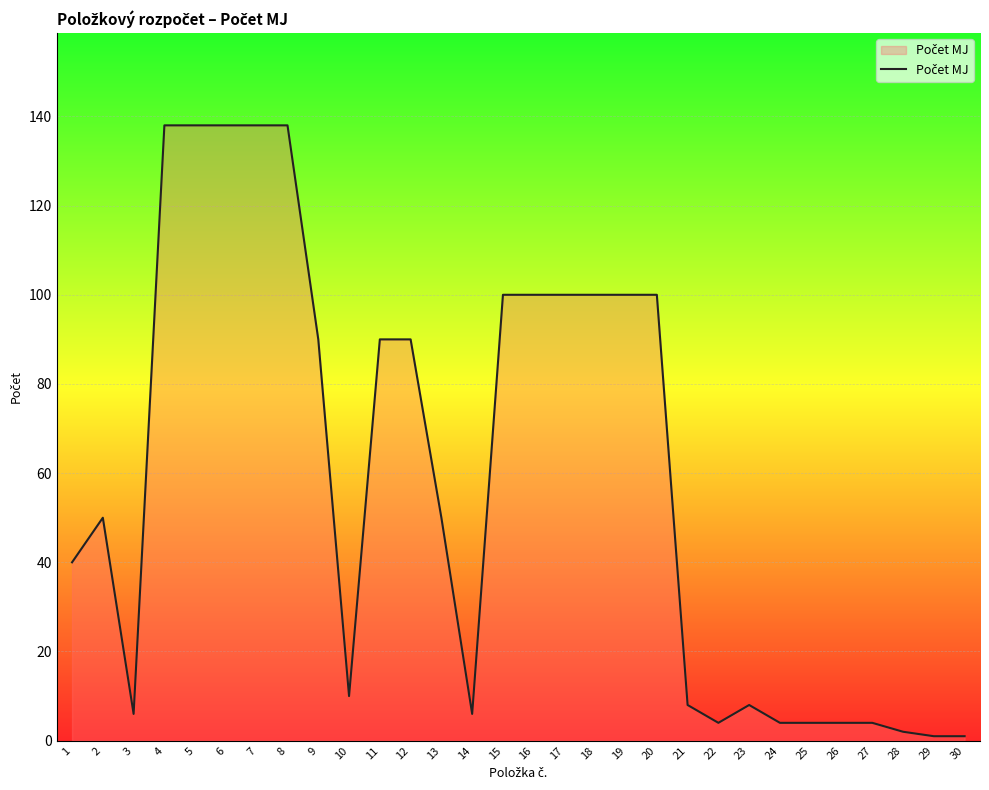

Reading left to right, transcribe all the data shown in this chart.

1=40	2=50	3=6	4=138	5=138	6=138	7=138	8=138	9=90	10=10	11=90	12=90	13=50	14=6	15=100	16=100	17=100	18=100	19=100	20=100	21=8	22=4	23=8	24=4	25=4	26=4	27=4	28=2	29=1	30=1